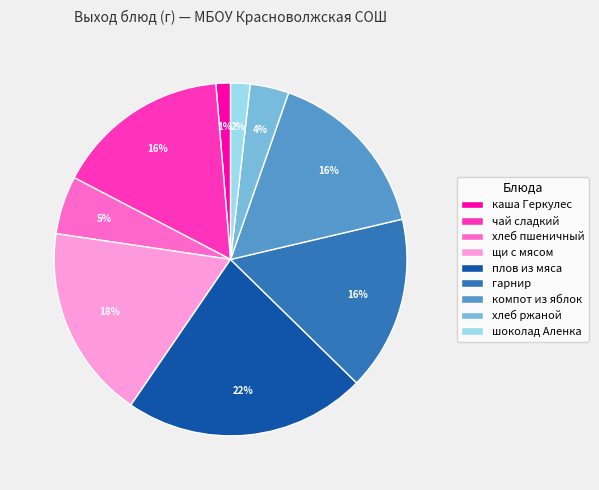

Which has a higher value, чай сладкий or хлеб ржаной?

чай сладкий